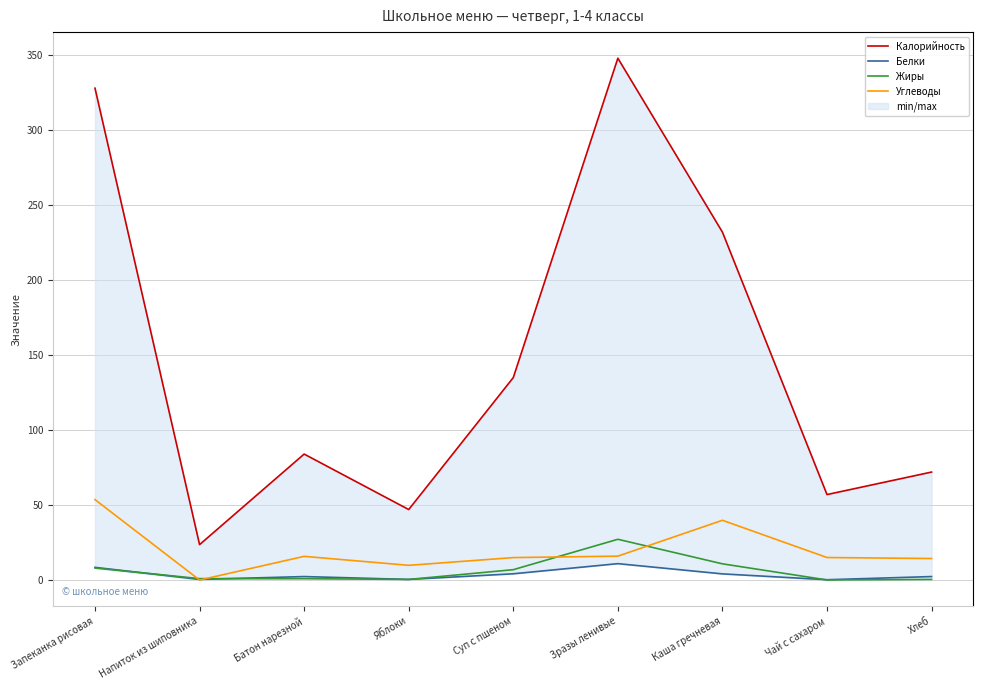

Where is the first local minimum for Белки?

Напиток из шиповника